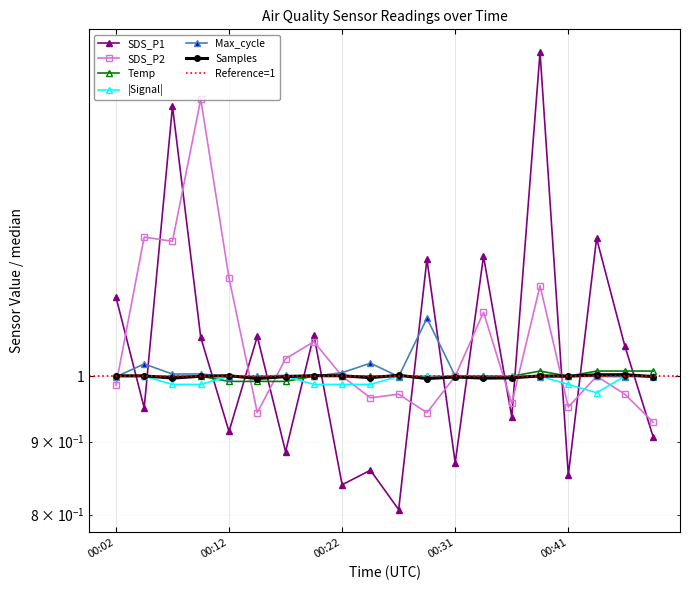

How many lines are shown in the chart?

6